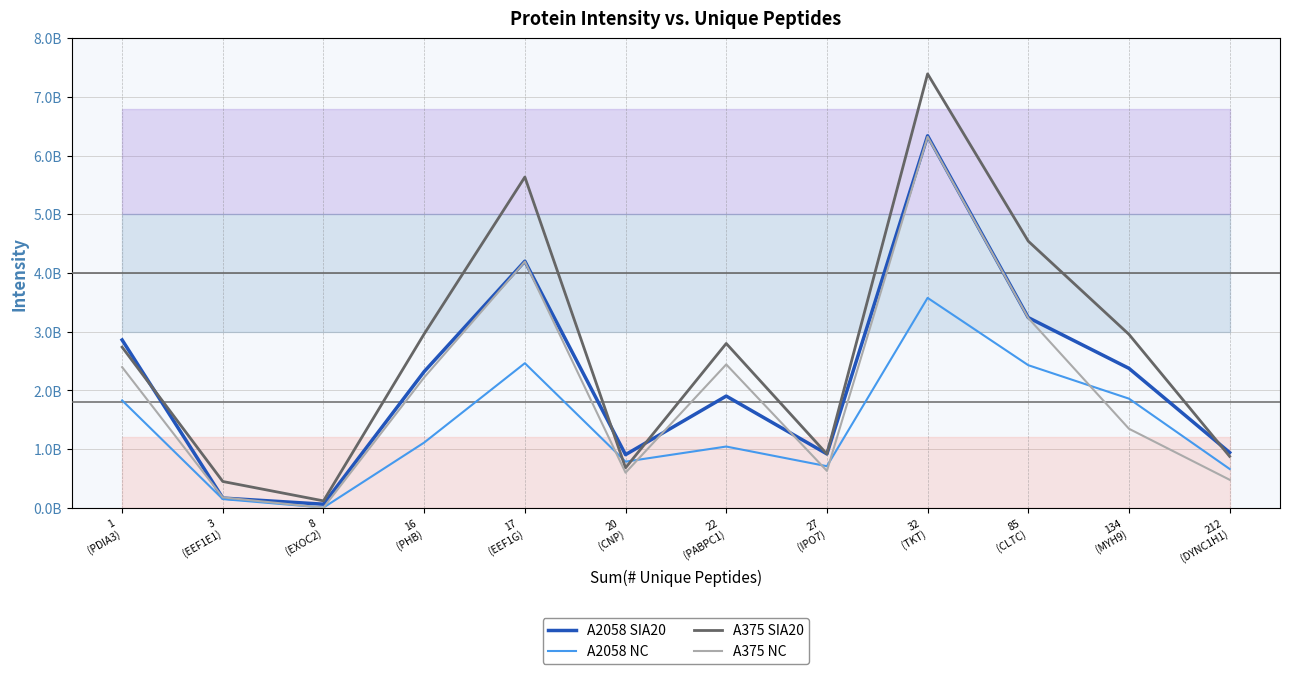

Which series has the largest total across all categories?

A375 SIA20